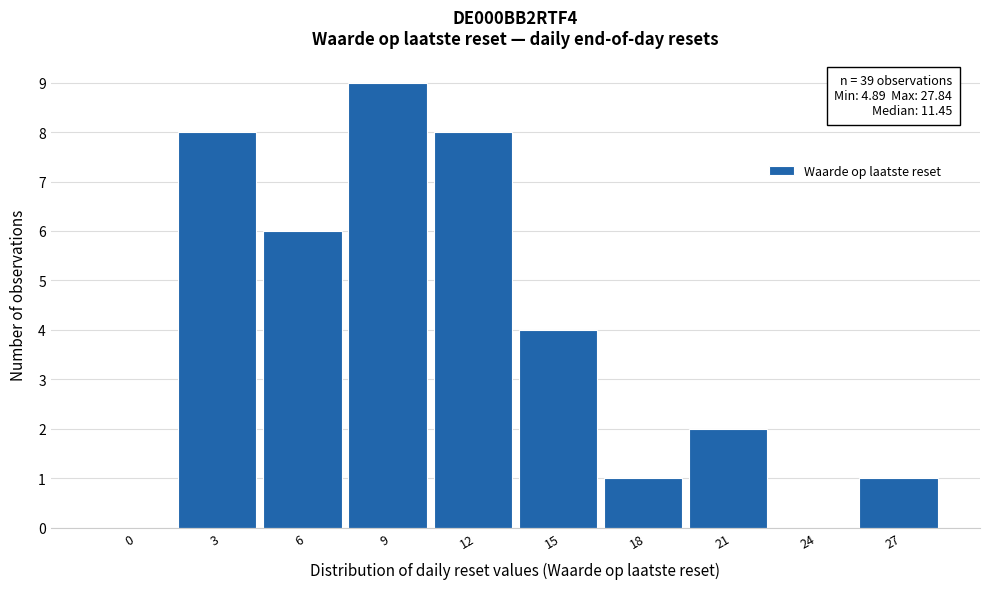

Reading left to right, list all the values displayed in this chart.

0=0	3=8	6=6	9=9	12=8	15=4	18=1	21=2	24=0	27=1